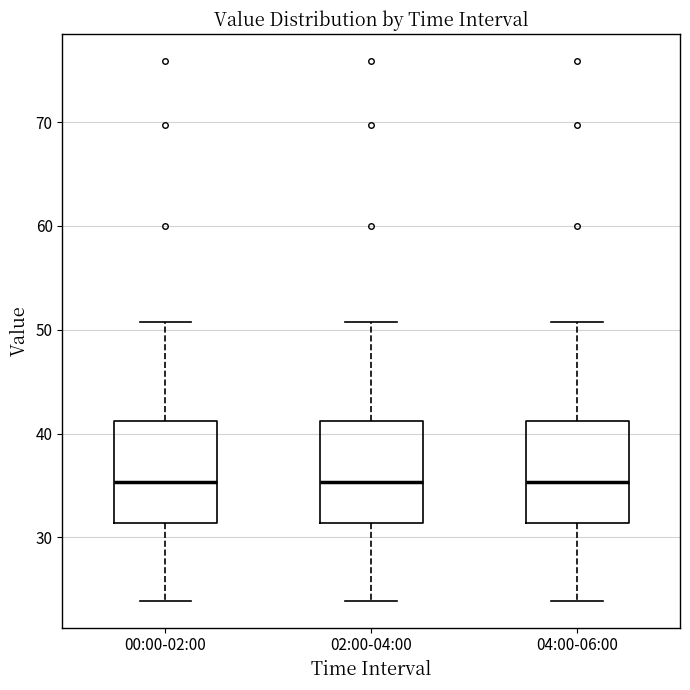

Where does the median line of the box for 04:00-06:00 sit on the y-axis? The values are not printed on the chart, so give them approximately, as read against the axis.

35